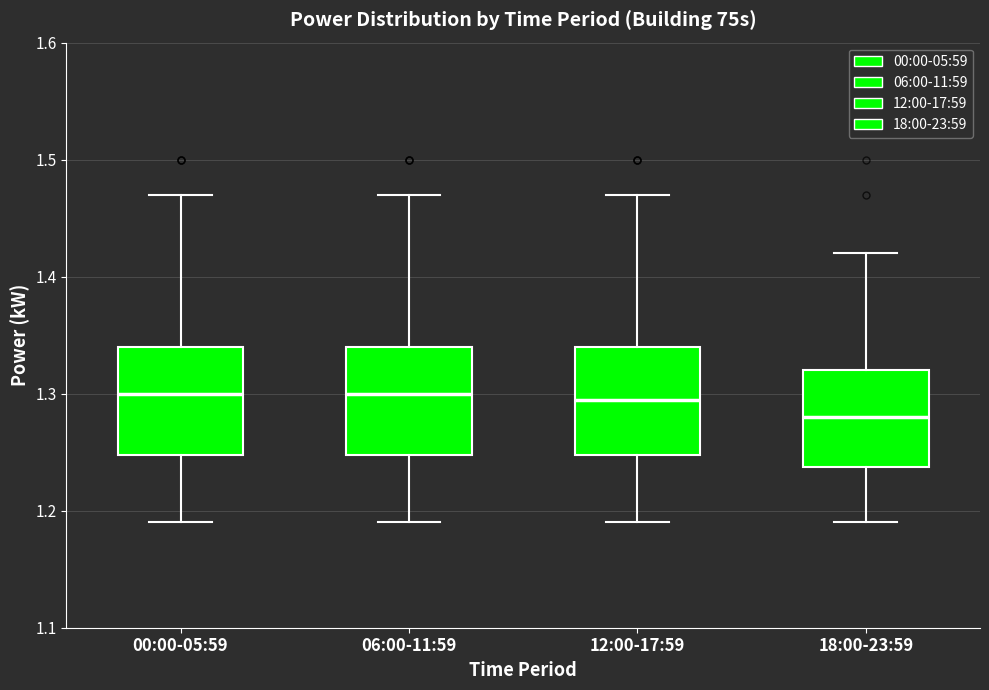

Where is the upper edge of the box for 06:00-11:59 on the y-axis? The values are not printed on the chart, so give them approximately, as read against the axis.

1.34